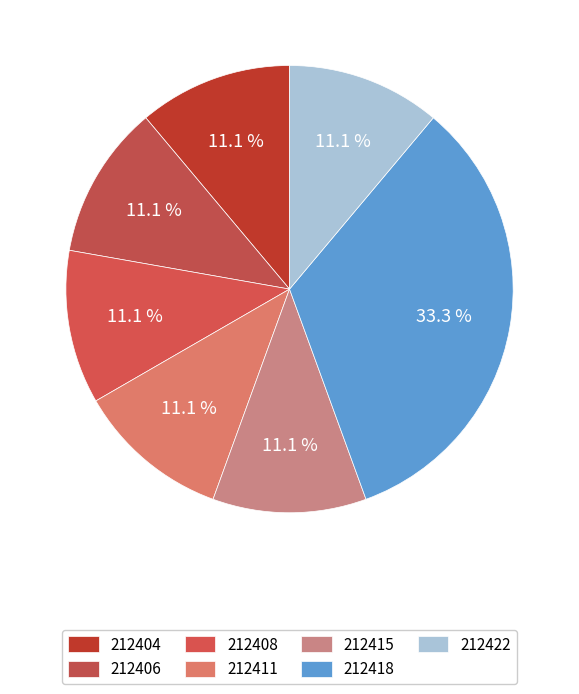

True or false: 212422 accounts for 11% of the total.

True